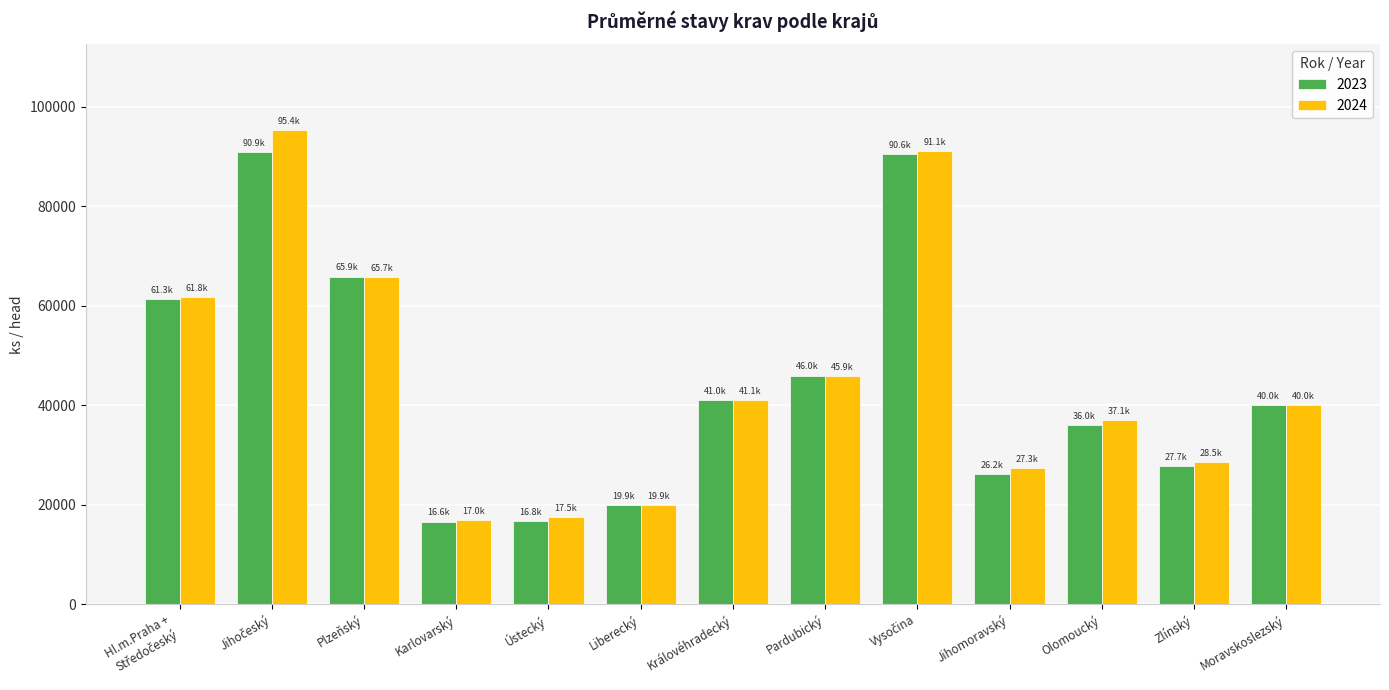

Is the value of 2024 at Pardubický greater than the value of 2023 at Královéhradecký?

Yes